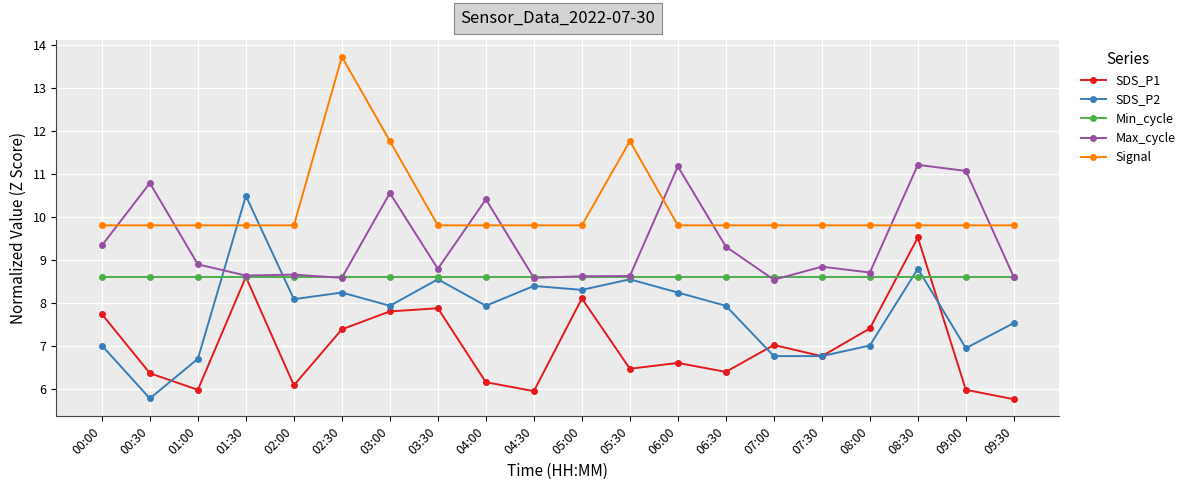

True or false: Signal and Min_cycle cross at least once.

False